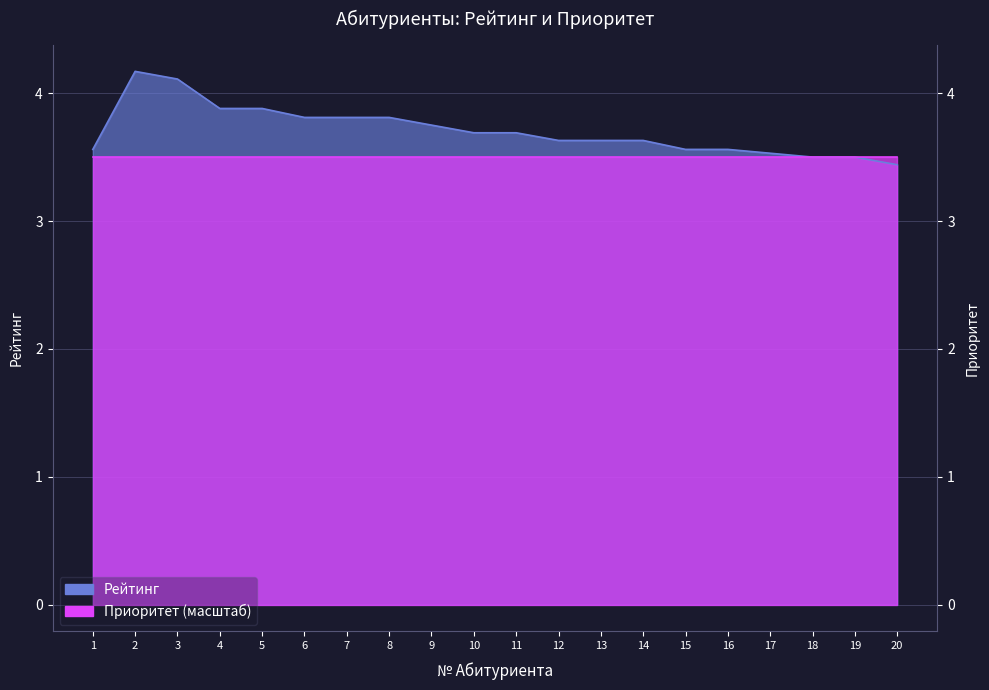

At which category does the chart reach its peak across all series?

2